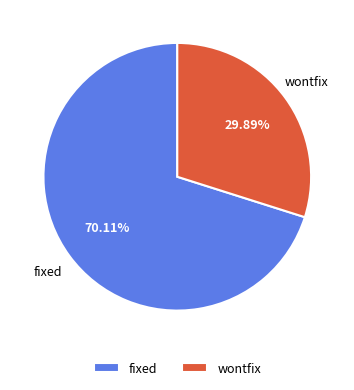

Is the sum of fixed and wontfix greater than half?

Yes